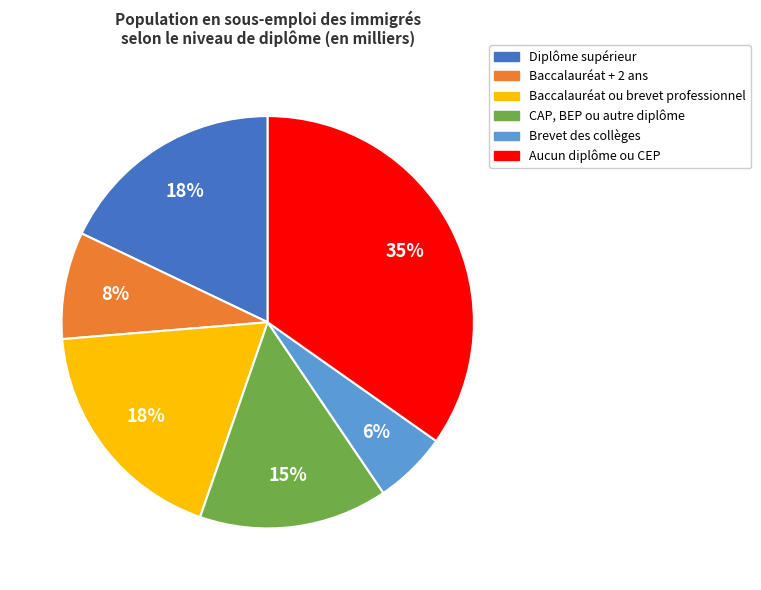

What is the smallest slice in the pie chart?

Brevet des collèges